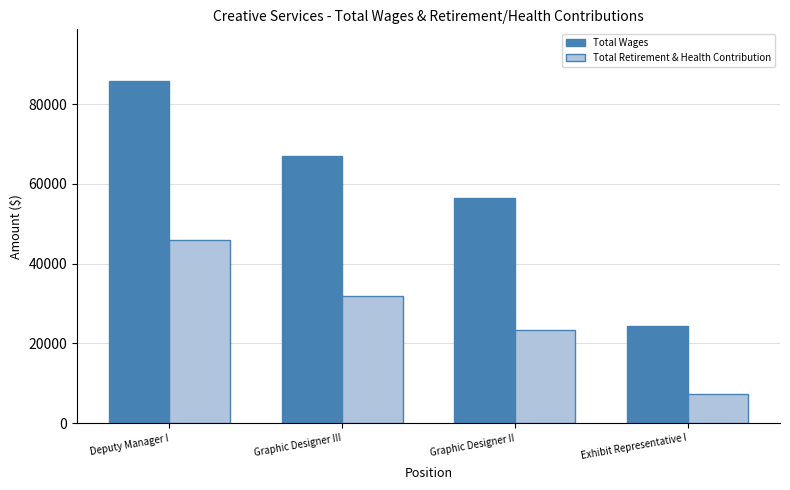

Reading right to left, list all the values displayed in this chart.

Total Wages: 24347	56353	67022	85860
Total Retirement & Health Contribution: 7399	23261	31966	45968